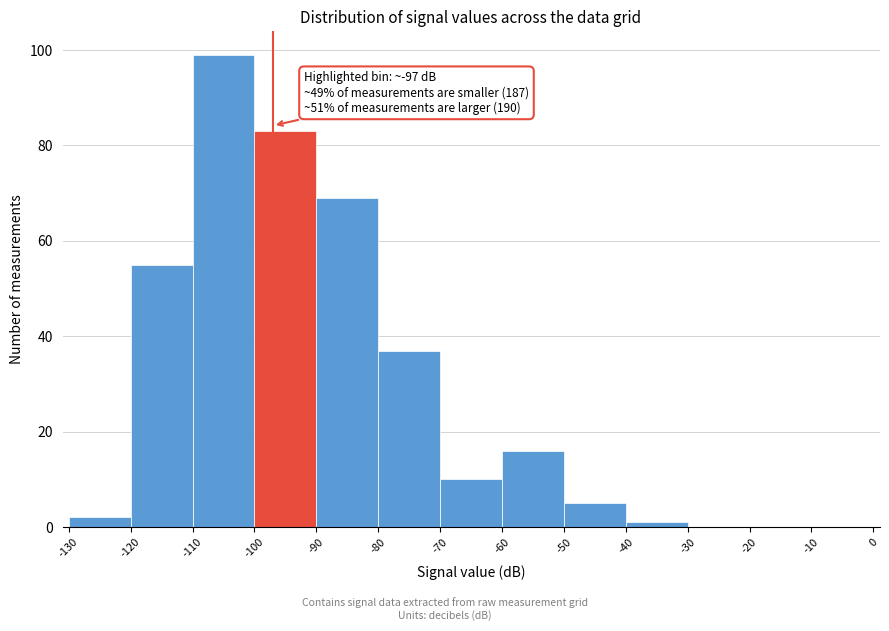

Over which range of the x-axis is the bar tallest?

-110 to -100